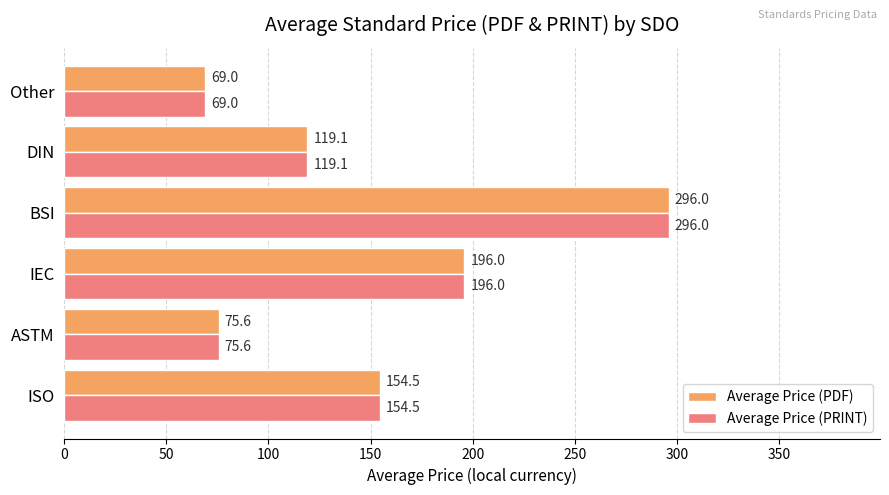

What is the sum of the Average Price (PRINT) values at IEC and DIN?

315.1